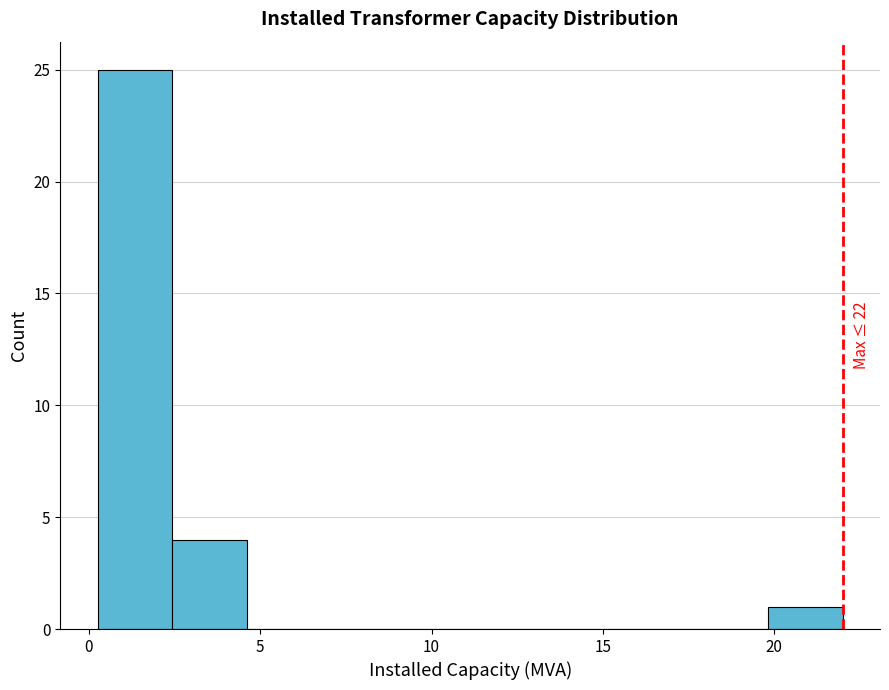

Over which range of the x-axis is the bar tallest?

0.5 to 2.5